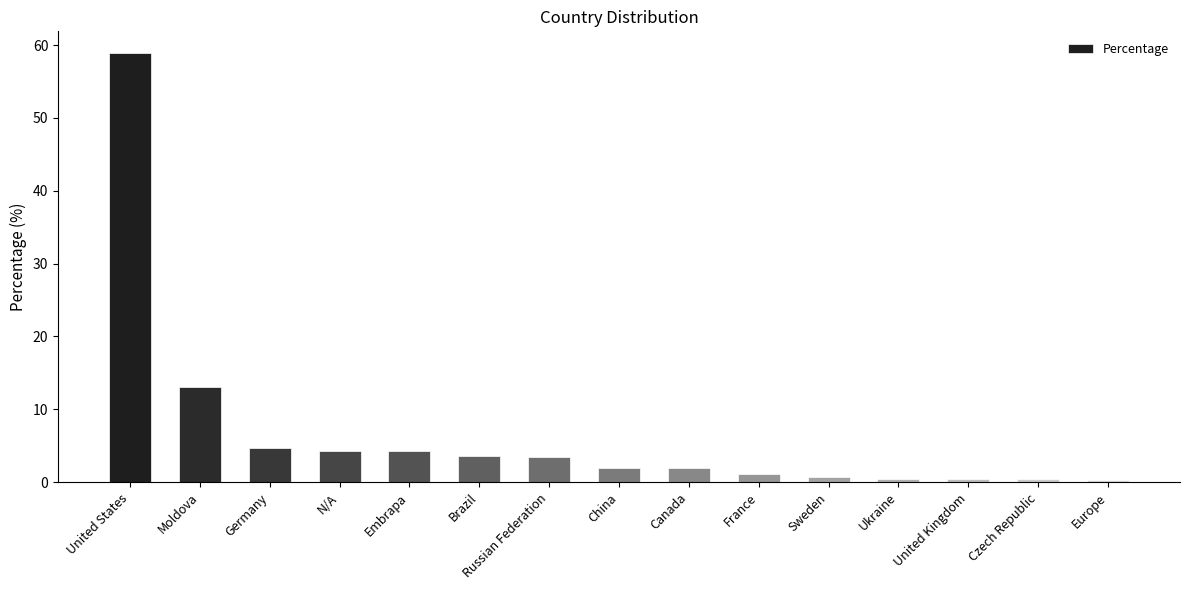

True or false: the data shows 0.4 at Ukraine.

True